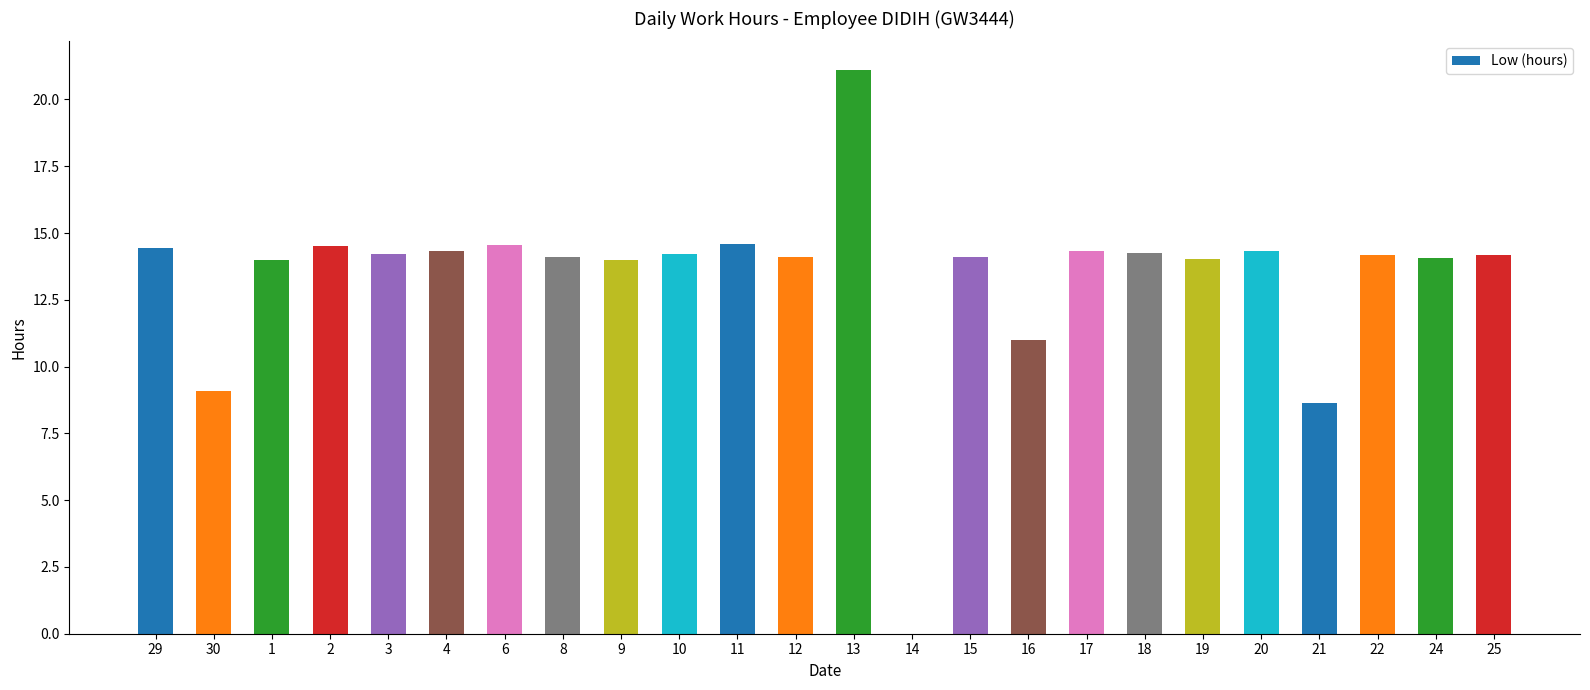

What is the approximate value at 19?

14.0